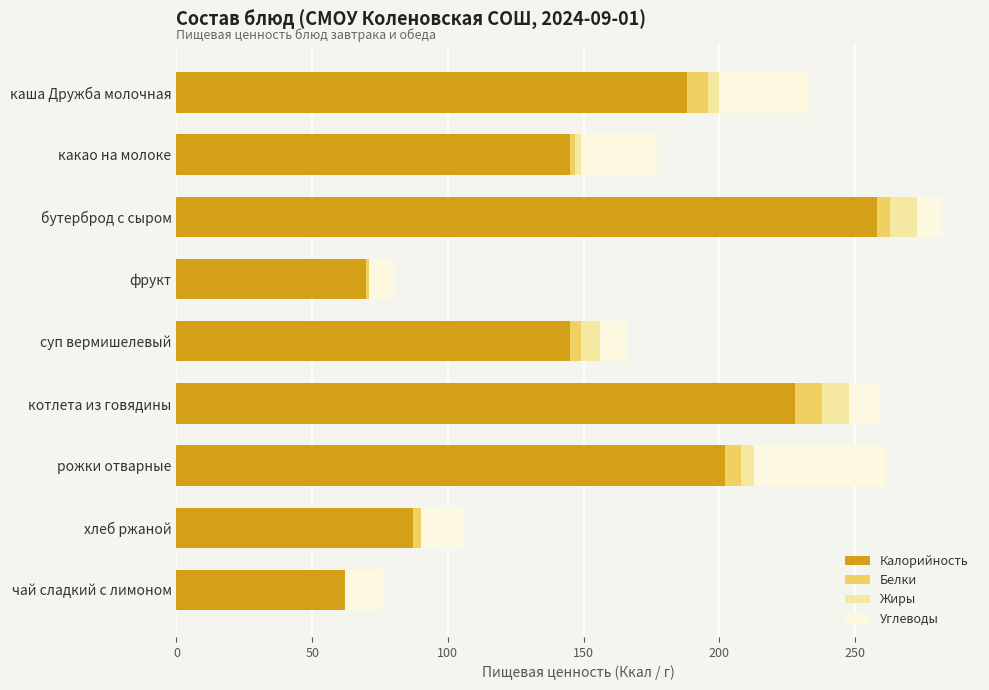

At which category is the sum across all series the highest?

бутерброд с сыром